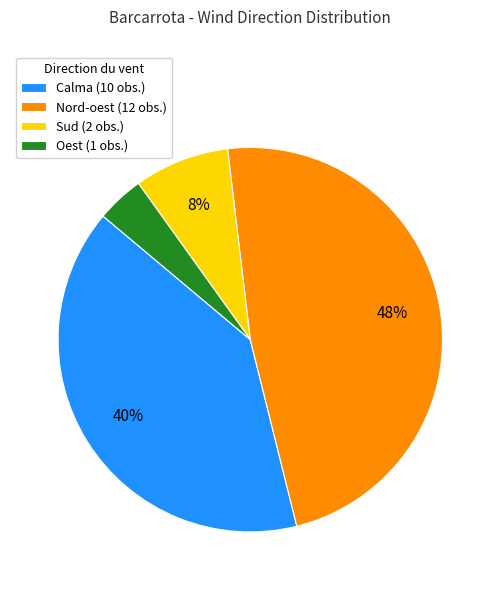

Between Oest (1 obs.) and Sud (2 obs.), which is larger?

Sud (2 obs.)